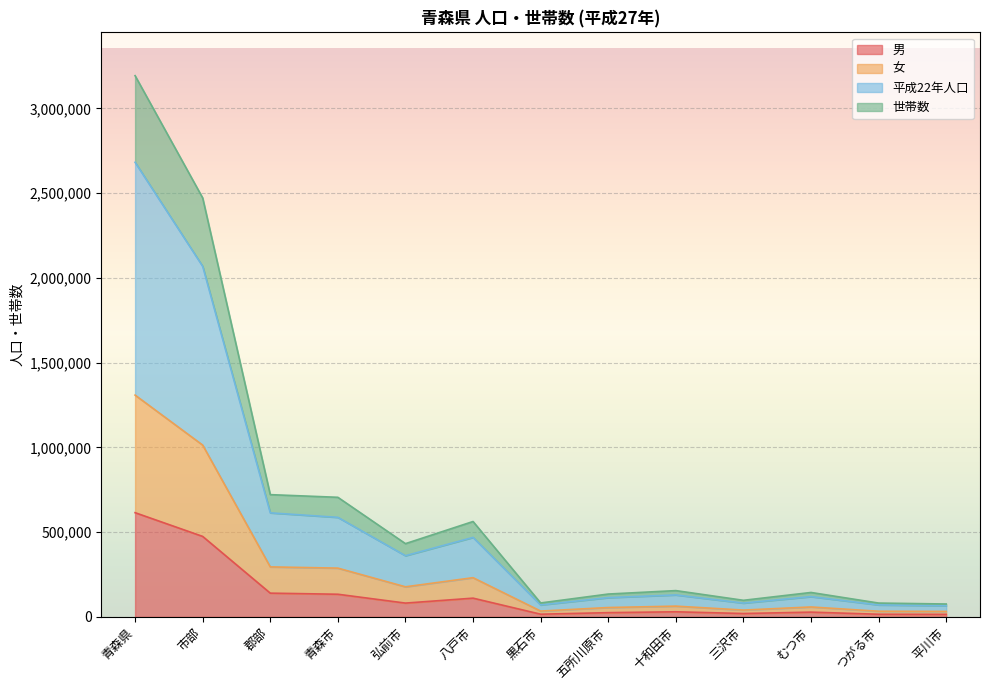

Does the chart display data point markers on the line(s)?

No